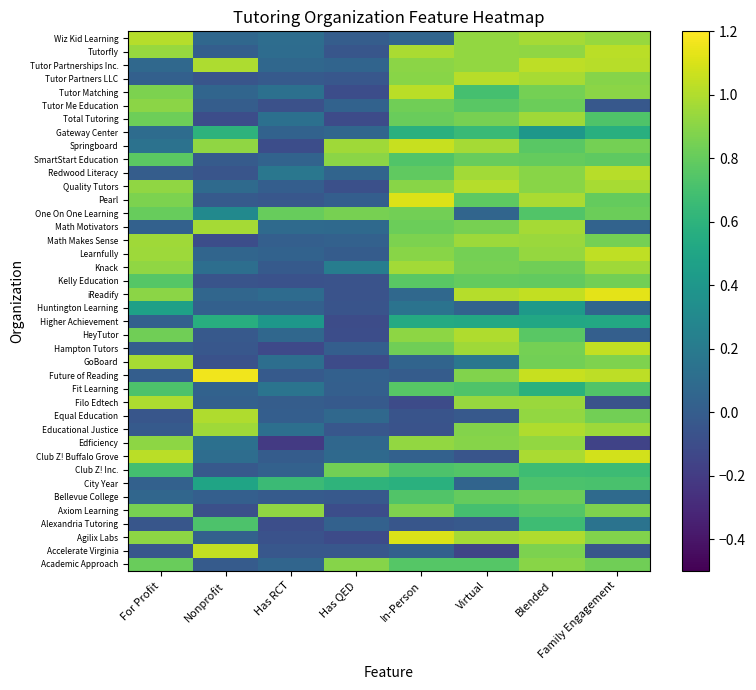

How many distinct data groups are displayed?

40